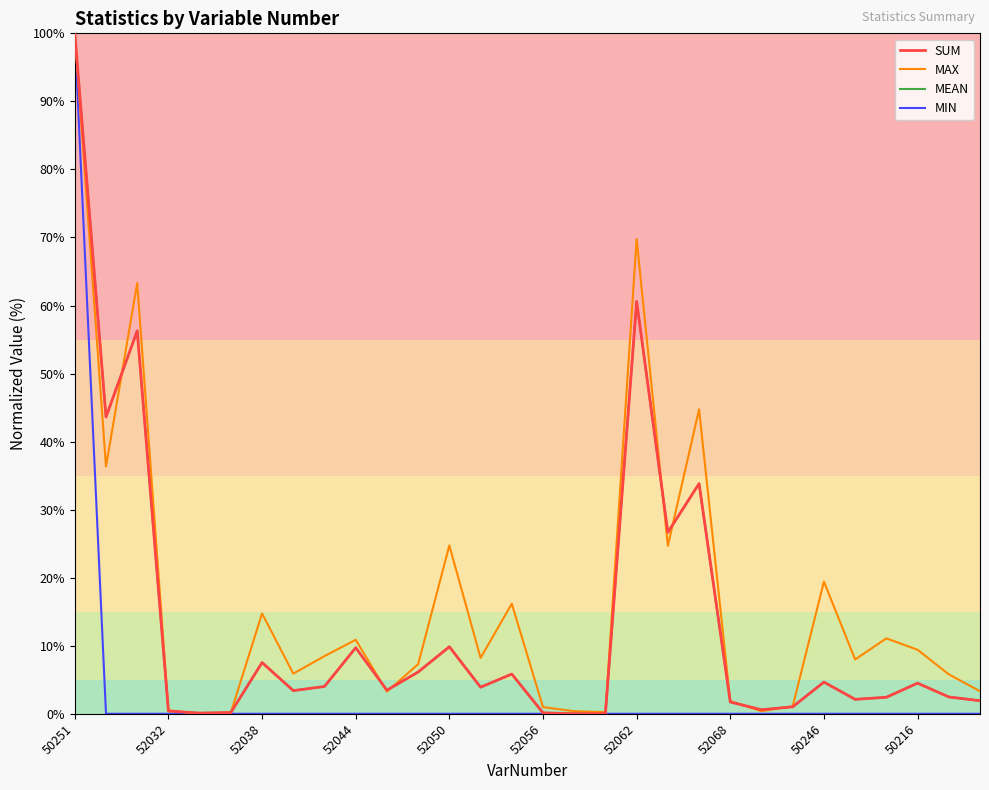

What is the maximum value shown in the chart?

100.0